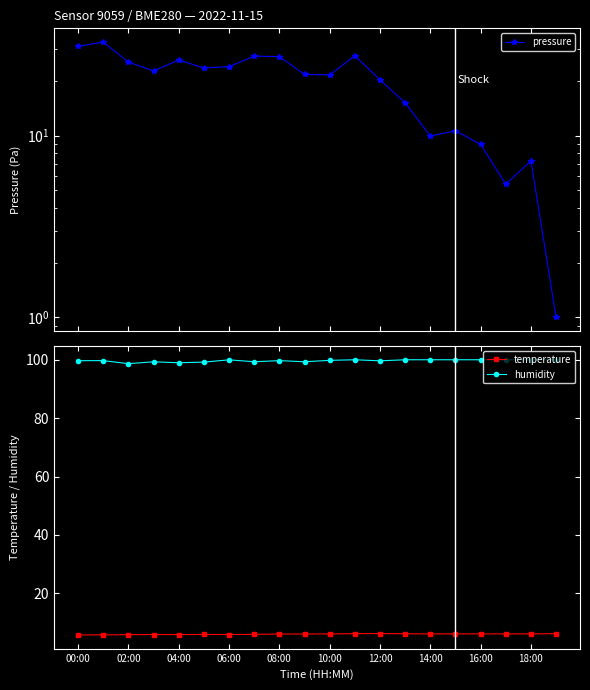

What is the minimum value for humidity?

98.7